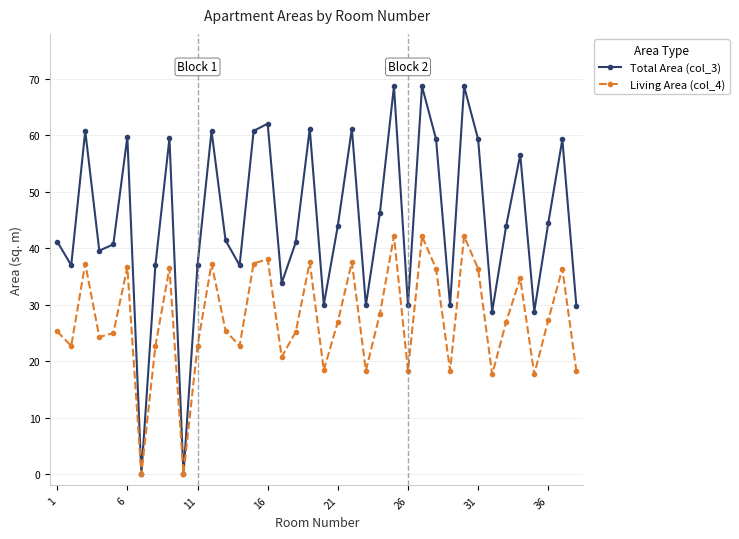

Which series has the widest spread of values?

Total Area (col_3)